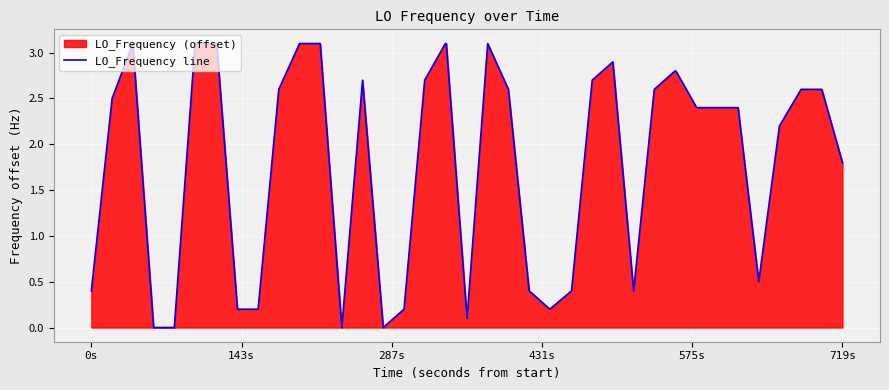

What is the greatest value displayed?

3.1